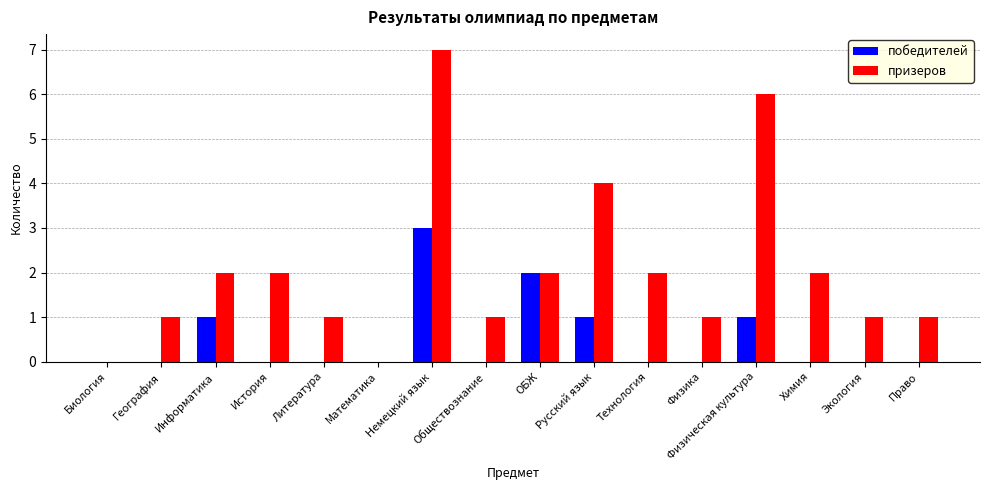

What are all the series names shown in the legend?

победителей, призеров